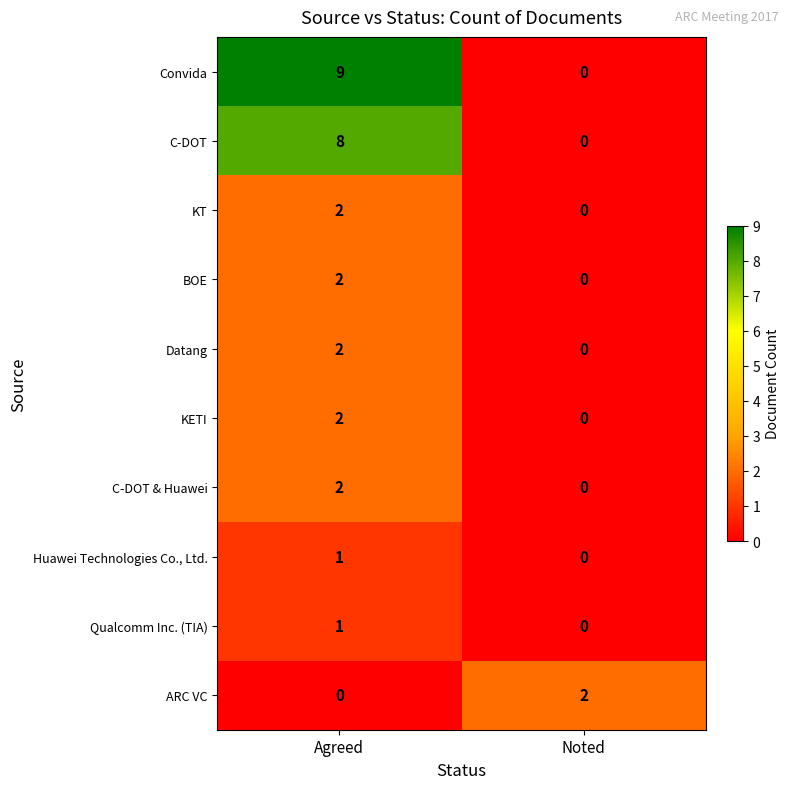

At which category is the sum across all series the highest?

Agreed